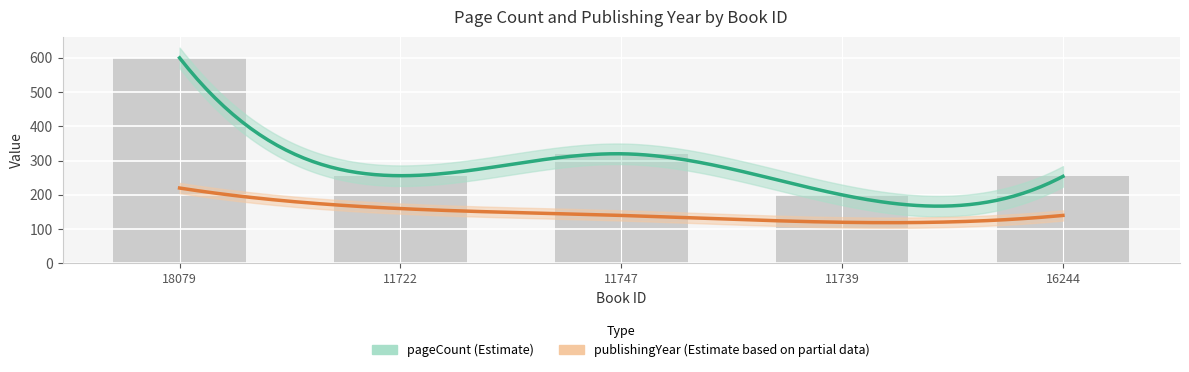

Where is the data nearest to the value 400?

11747